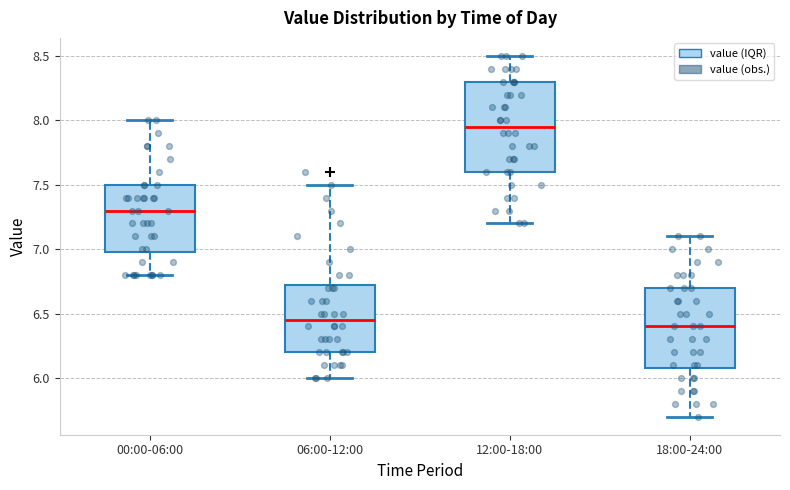

Reading left to right, read every box against the y-axis: the position of its median line, the range the box covers, and the ends of its whiskers. The values are not printed on the chart, so give them approximately, as read against the axis.

00:00-06:00: median 7.30, box 7.00 to 7.50, whiskers 6.80 to 8.00
06:00-12:00: median 6.45, box 6.20 to 6.75, whiskers 6.00 to 7.50
12:00-18:00: median 7.95, box 7.60 to 8.30, whiskers 7.20 to 8.50
18:00-24:00: median 6.40, box 6.10 to 6.70, whiskers 5.70 to 7.10